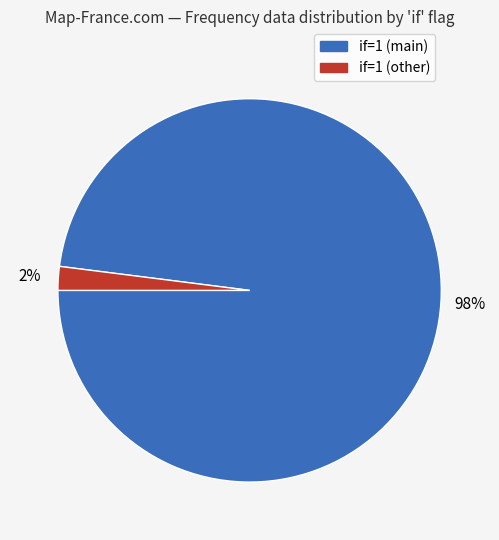

The if=1 (other) slice represents 10% of the pie. True or false?

False